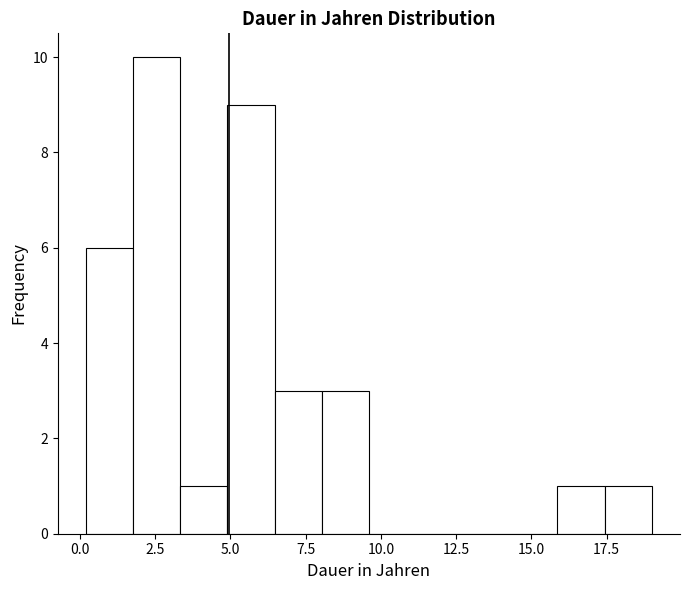

Read against the x-axis, roughly where is the centre of the tallest bar?

2.5